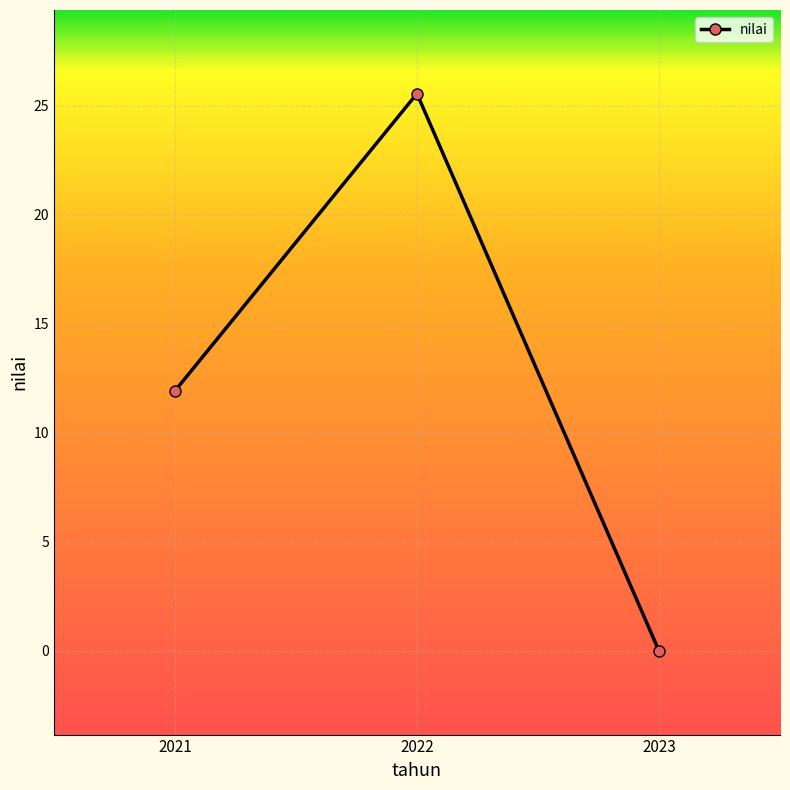

Rank the categories by value from lowest to highest.

2023, 2021, 2022